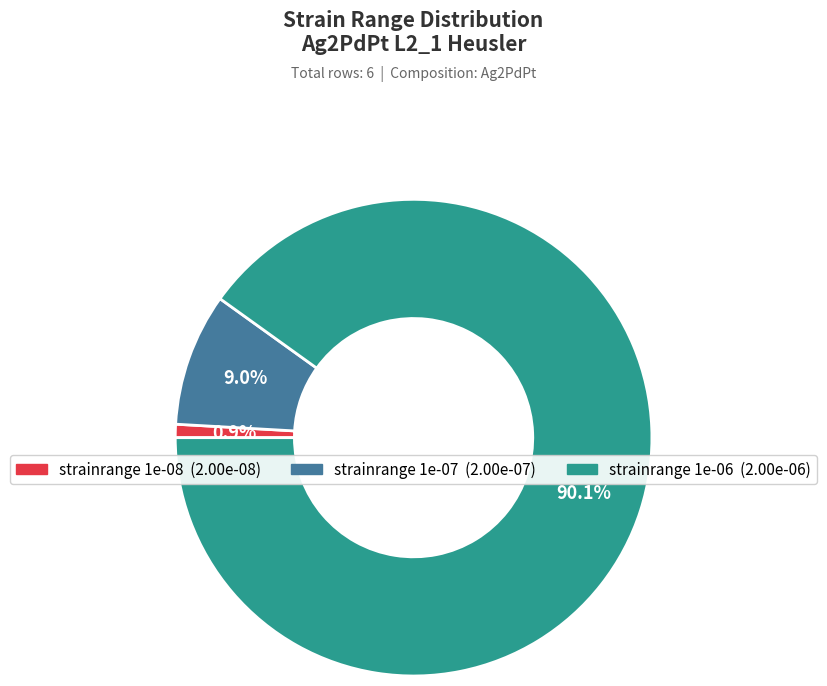

How many segments does this pie chart have?

3